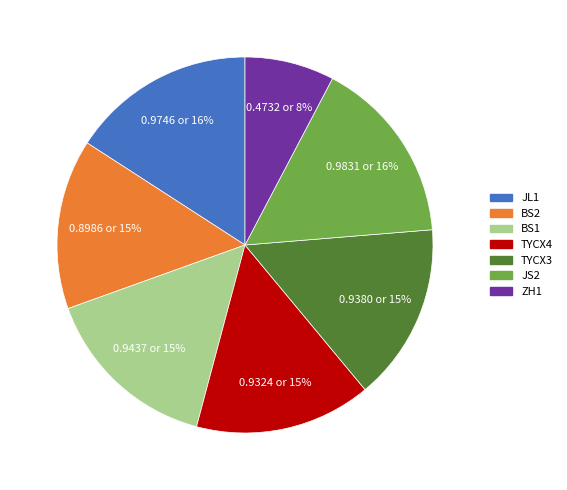

To the nearest percent, what percentage of the pie is BS1?

15%